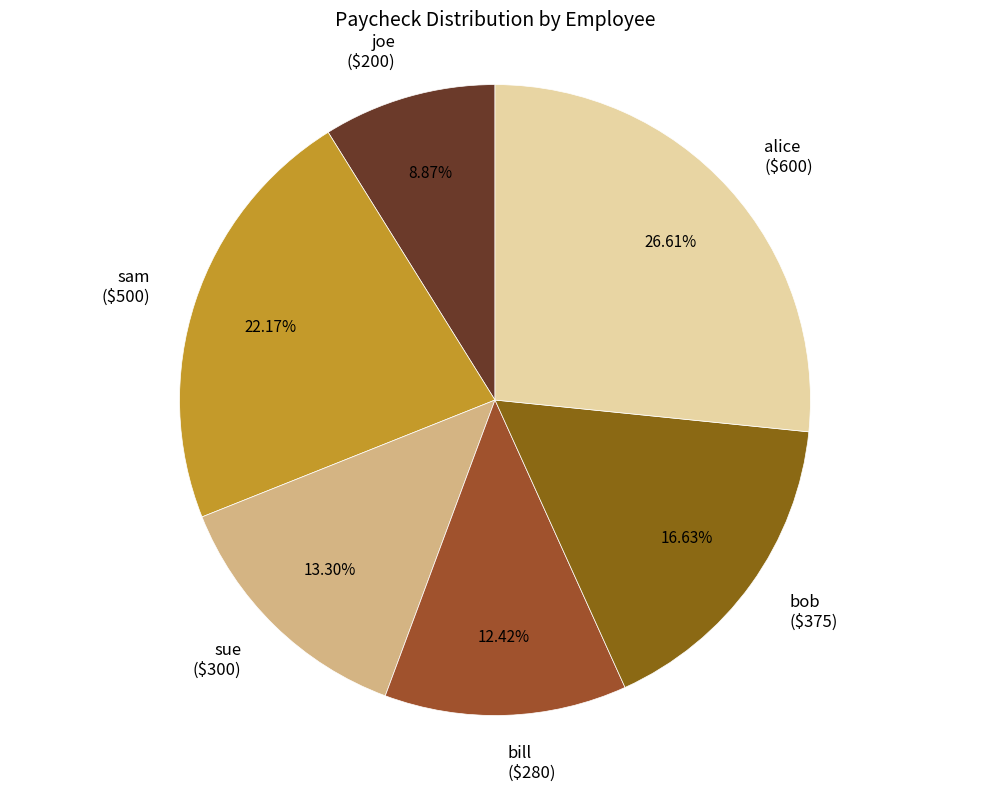

Does any single category account for the majority?

No